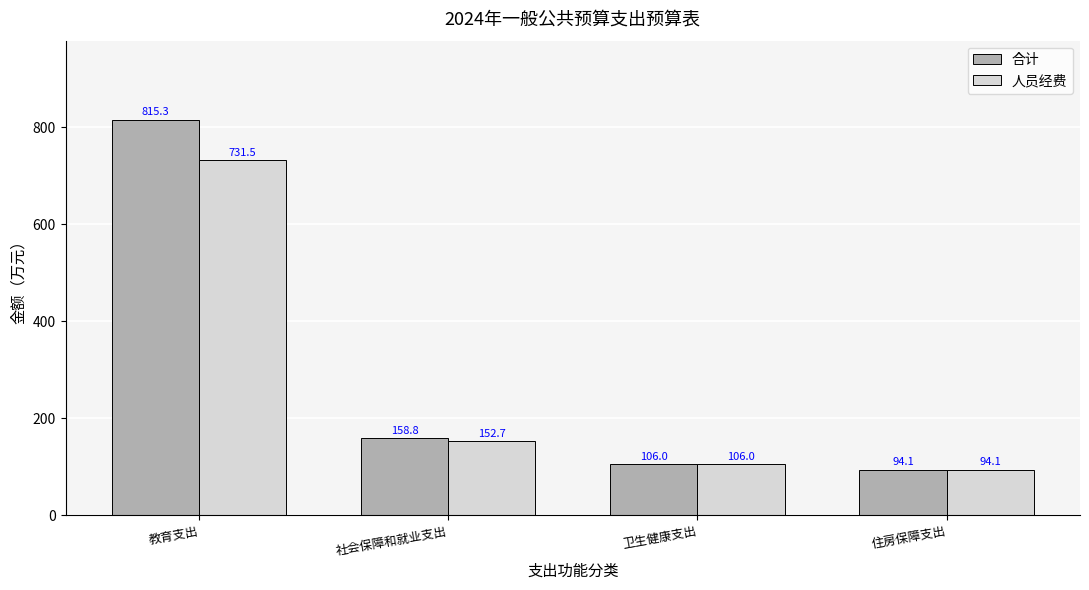

Where is 合计 nearest to the value 454?

社会保障和就业支出